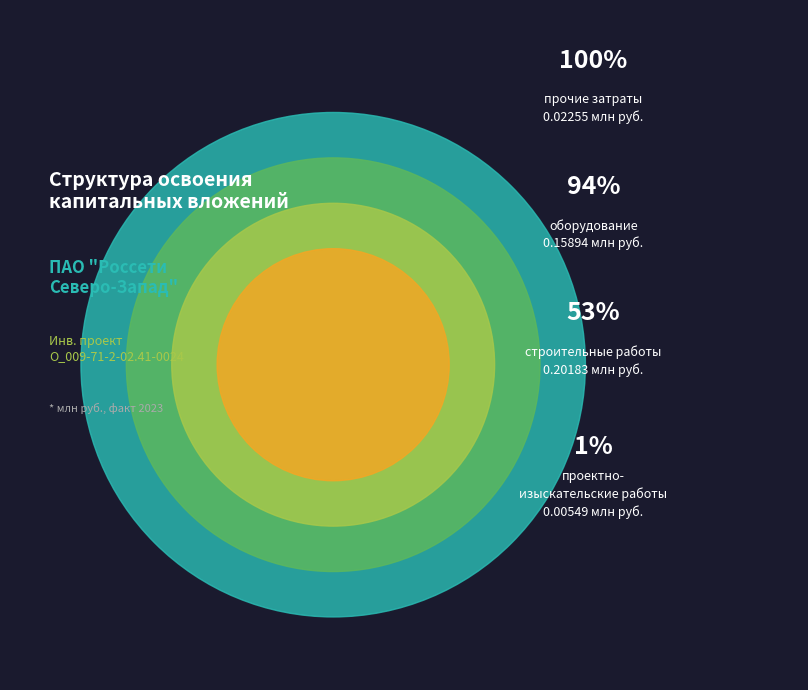

Which has a higher value, оборудование or строительные работы?

строительные работы